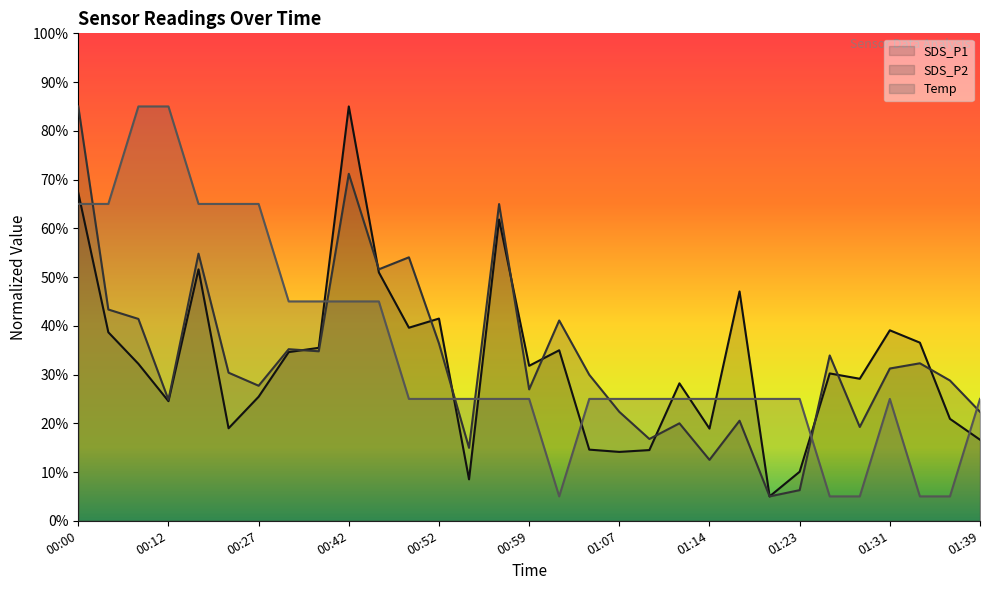

True or false: Temp and SDS_P1 intersect in this chart.

True